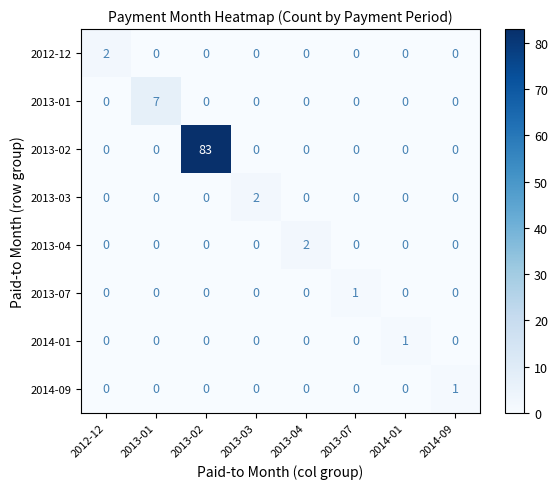

What is the difference between the highest and lowest values at 2013-01?

7